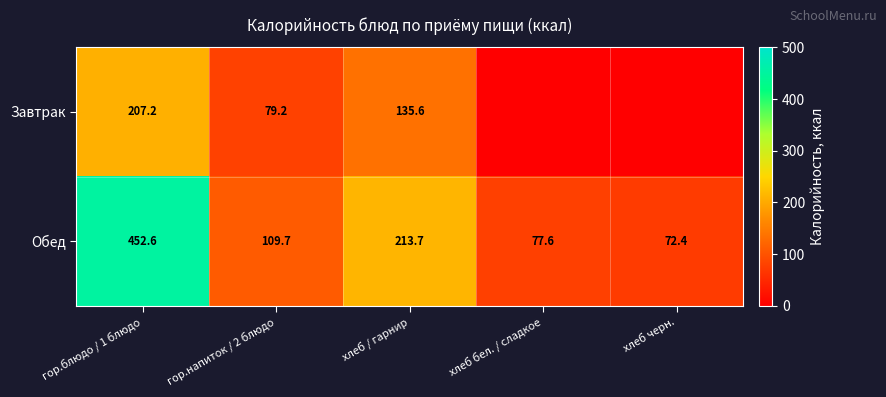

Which category has the highest value in the Обед series?

гор.блюдо / 1 блюдо